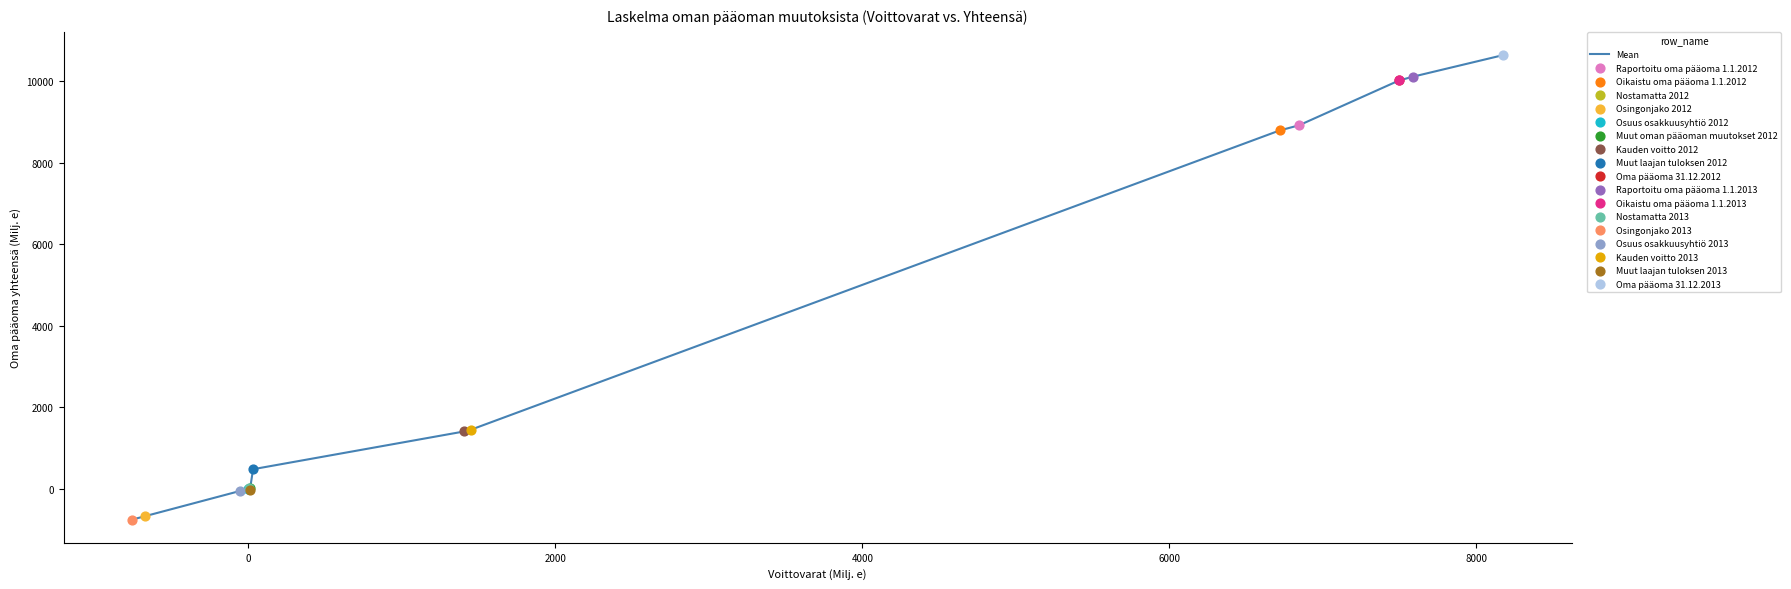

What is the difference between the maximum and minimum values?

11399.1